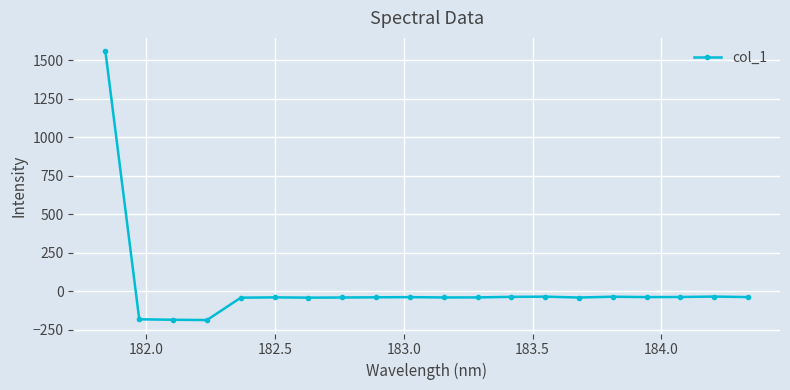

Does the chart display data point markers on the line(s)?

Yes